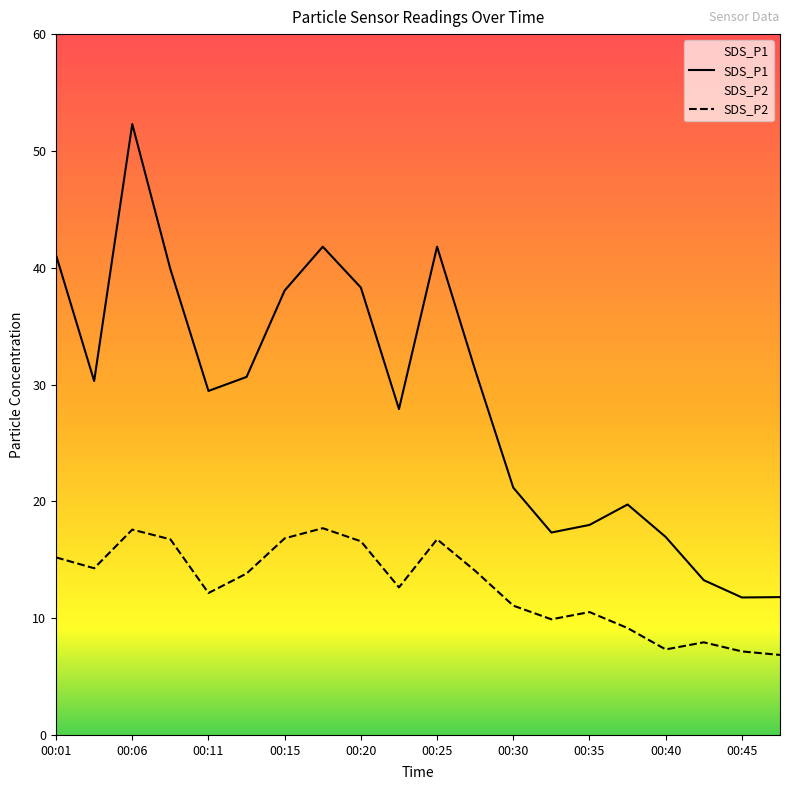

Where is the first local maximum for SDS_P2?

00:06